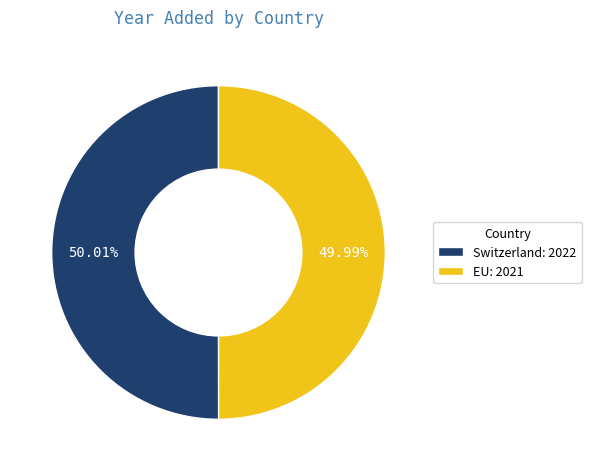

True or false: Switzerland accounts for 50% of the total.

True